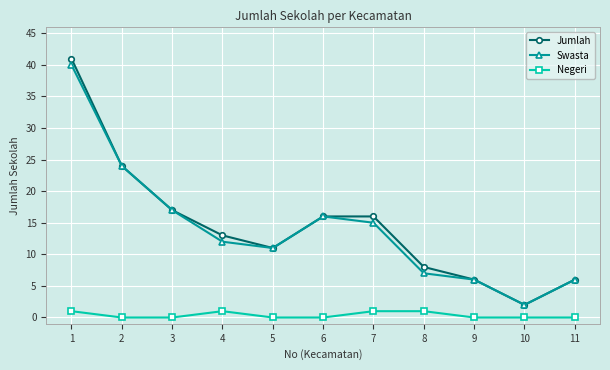

How many categories are shown in the chart?

11